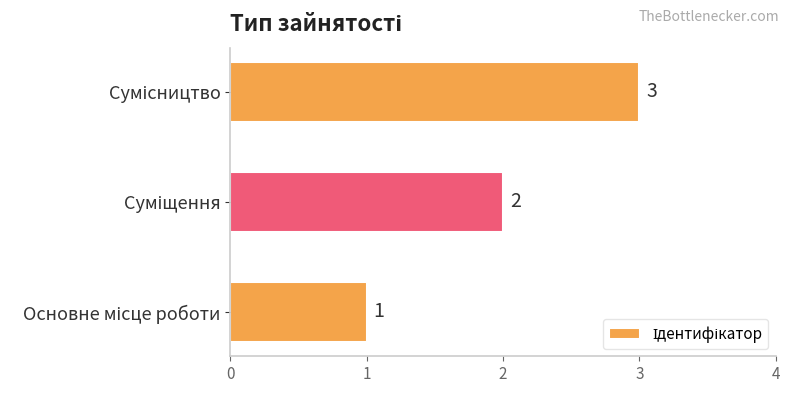

How many distinct data groups are displayed?

1